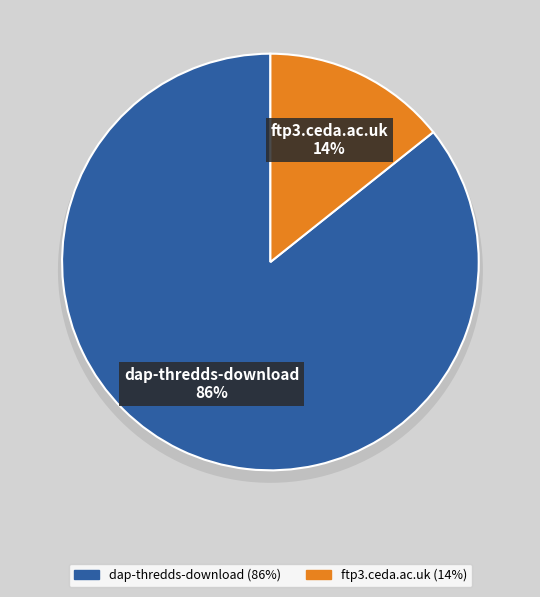

What percentage is the dap-thredds-download slice, to the nearest percent?

86%